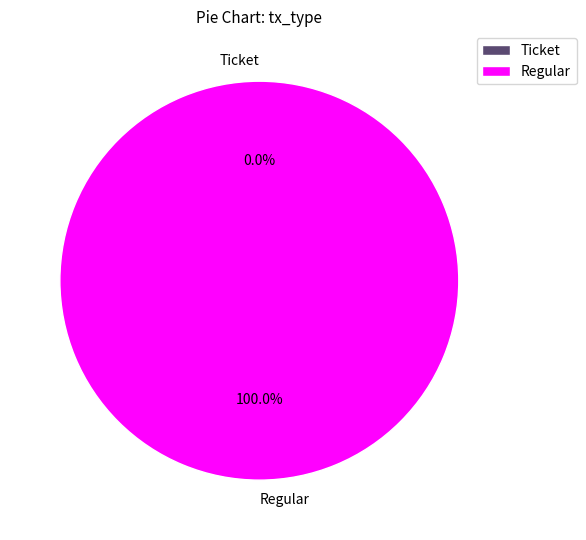

Does any single category account for the majority?

Yes